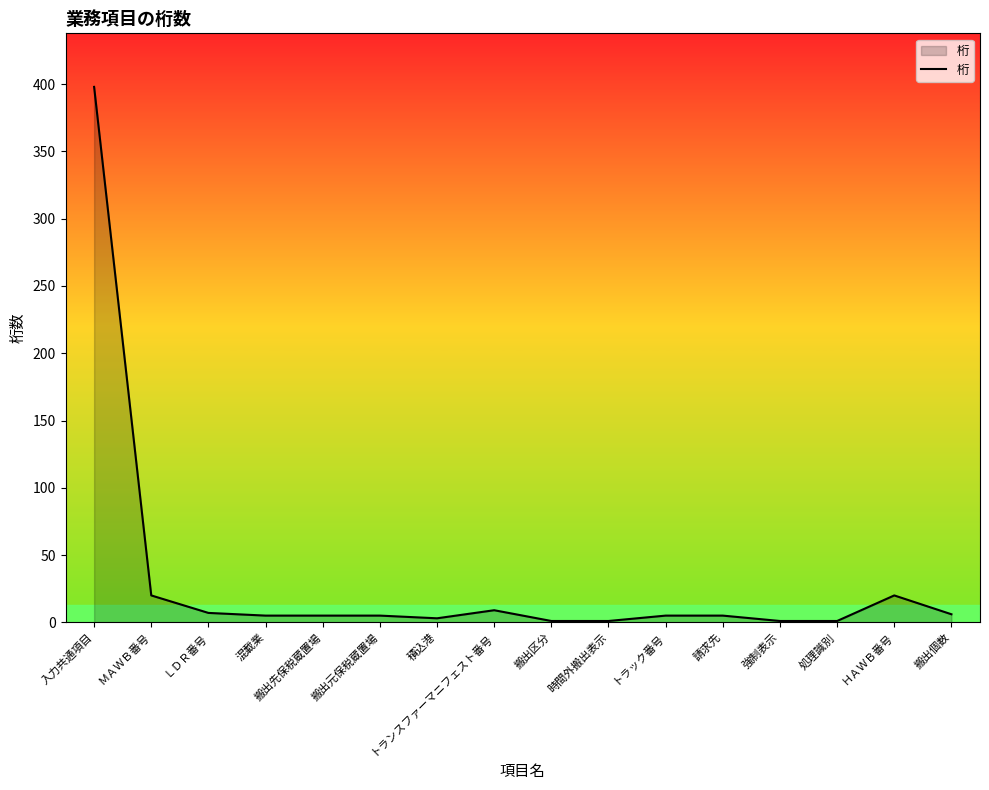

Which has a higher value, 強制表示 or ＨＡＷＢ番号?

ＨＡＷＢ番号